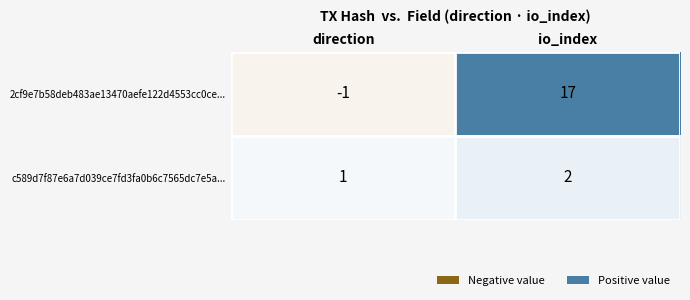

Where is c589d7f87e6a7d039ce7fd3fa0b6c7565dc7e5a... nearest to the value 1?

direction